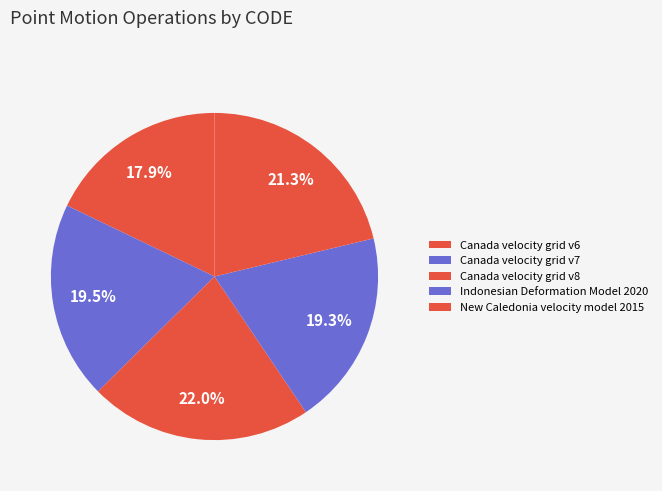

Is there a majority slice in this chart?

No